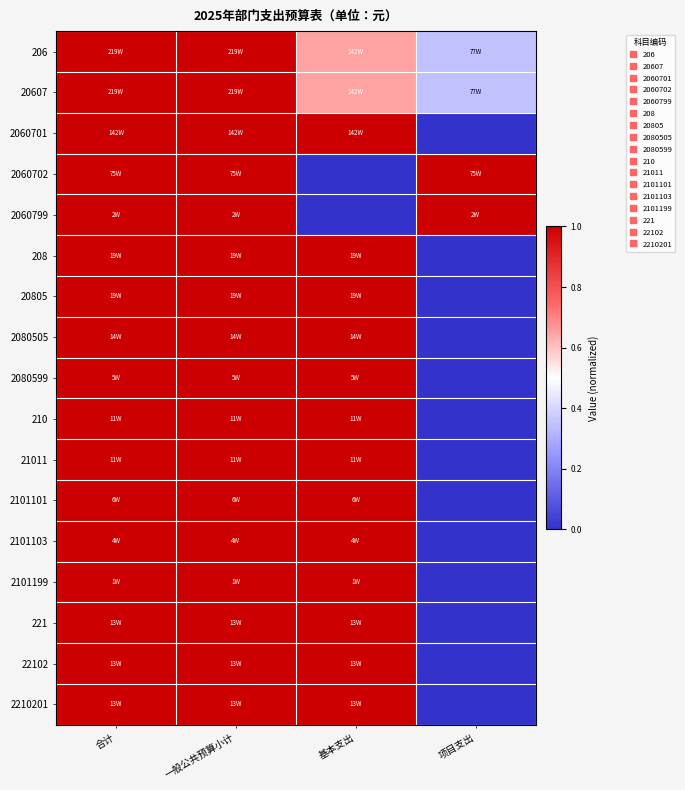

Reading left to right, list all the values displayed in this chart.

206: 合计=1.0	一般公共预算小计=1.0	基本支出=0.6	项目支出=0.4
20607: 合计=1.0	一般公共预算小计=1.0	基本支出=0.6	项目支出=0.4
2060701: 合计=1.0	一般公共预算小计=1.0	基本支出=1.0	项目支出=0.0
2060702: 合计=1.0	一般公共预算小计=1.0	基本支出=0.0	项目支出=1.0
2060799: 合计=1.0	一般公共预算小计=1.0	基本支出=0.0	项目支出=1.0
208: 合计=1.0	一般公共预算小计=1.0	基本支出=1.0	项目支出=0.0
20805: 合计=1.0	一般公共预算小计=1.0	基本支出=1.0	项目支出=0.0
2080505: 合计=1.0	一般公共预算小计=1.0	基本支出=1.0	项目支出=0.0
2080599: 合计=1.0	一般公共预算小计=1.0	基本支出=1.0	项目支出=0.0
210: 合计=1.0	一般公共预算小计=1.0	基本支出=1.0	项目支出=0.0
21011: 合计=1.0	一般公共预算小计=1.0	基本支出=1.0	项目支出=0.0
2101101: 合计=1.0	一般公共预算小计=1.0	基本支出=1.0	项目支出=0.0
2101103: 合计=1.0	一般公共预算小计=1.0	基本支出=1.0	项目支出=0.0
2101199: 合计=1.0	一般公共预算小计=1.0	基本支出=1.0	项目支出=0.0
221: 合计=1.0	一般公共预算小计=1.0	基本支出=1.0	项目支出=0.0
22102: 合计=1.0	一般公共预算小计=1.0	基本支出=1.0	项目支出=0.0
2210201: 合计=1.0	一般公共预算小计=1.0	基本支出=1.0	项目支出=0.0